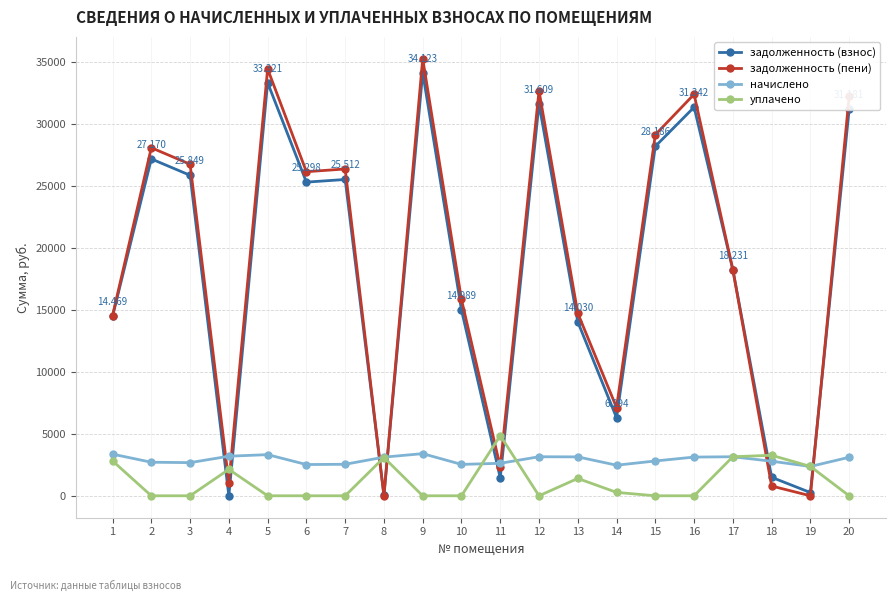

Is the value of задолженность (взнос) at 19 greater than the value of начислено at 19?

No